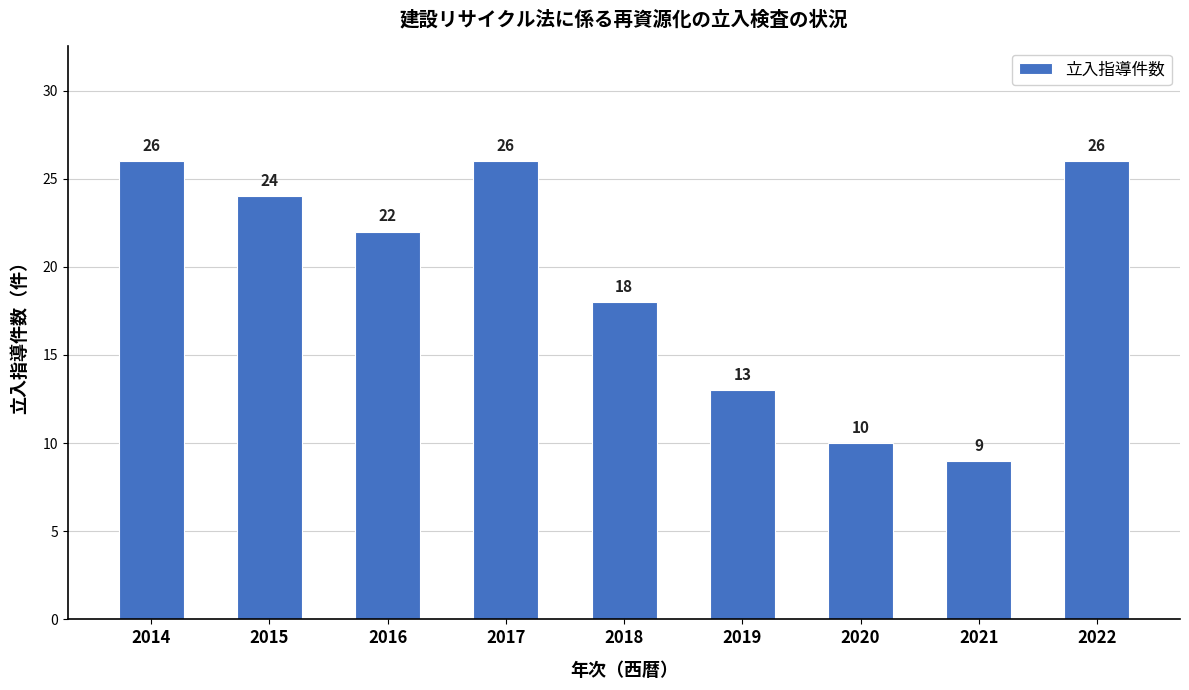

Count the values in the range 13 to 26.

7